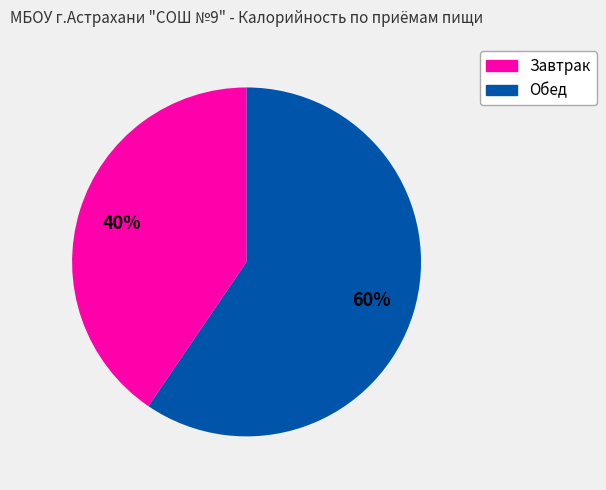

To the nearest percent, what is the average slice percentage?

50%